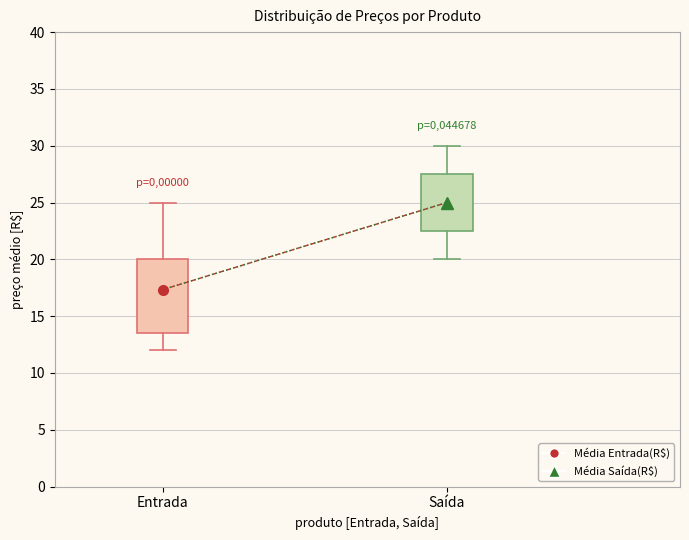

Which box has the lowest median line?

Entrada